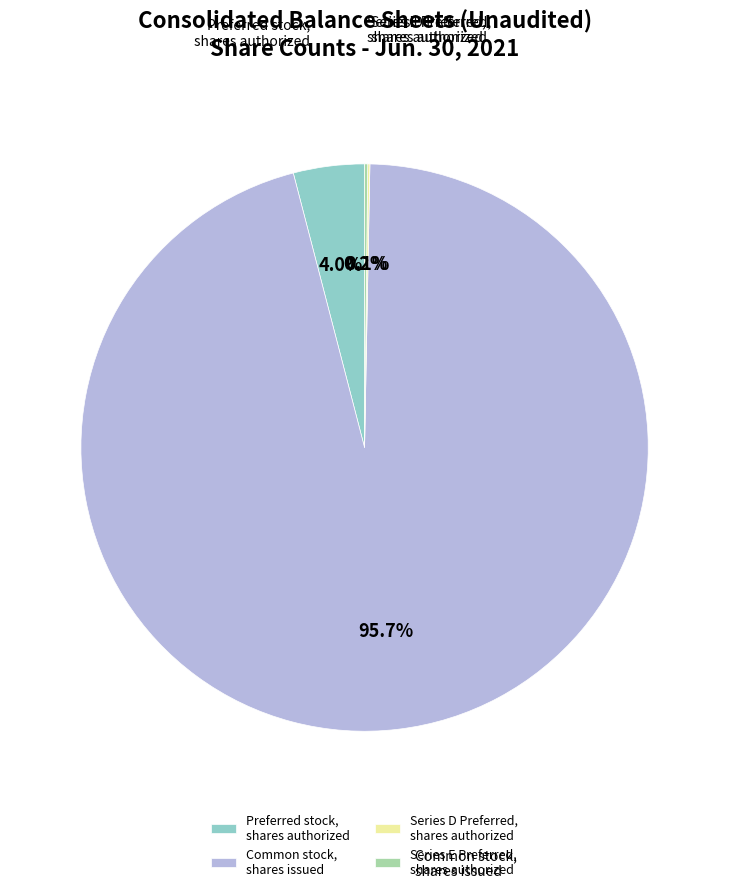

To the nearest percent, what is the average slice percentage?

25%